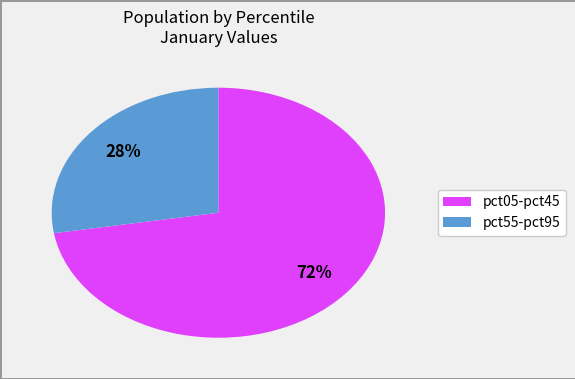

Count the number of slices in the pie.

2